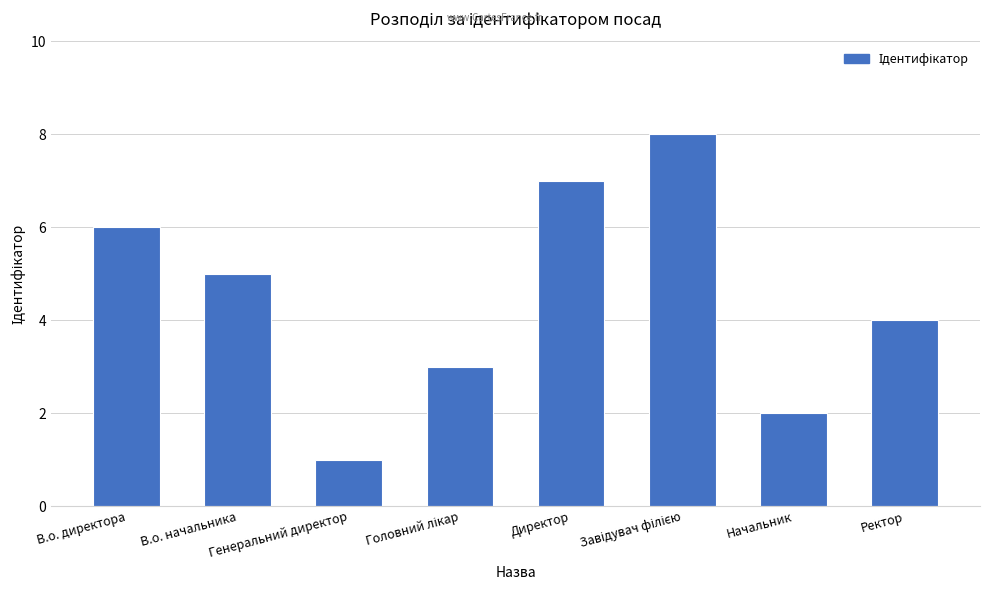

What is the difference between the maximum and minimum values?

7